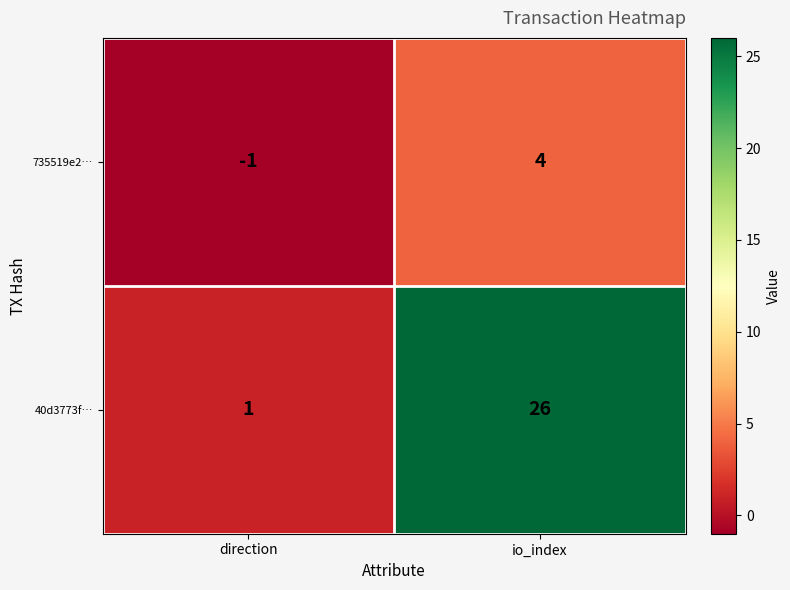

Which series changed the most between direction and io_index?

40d3773f…